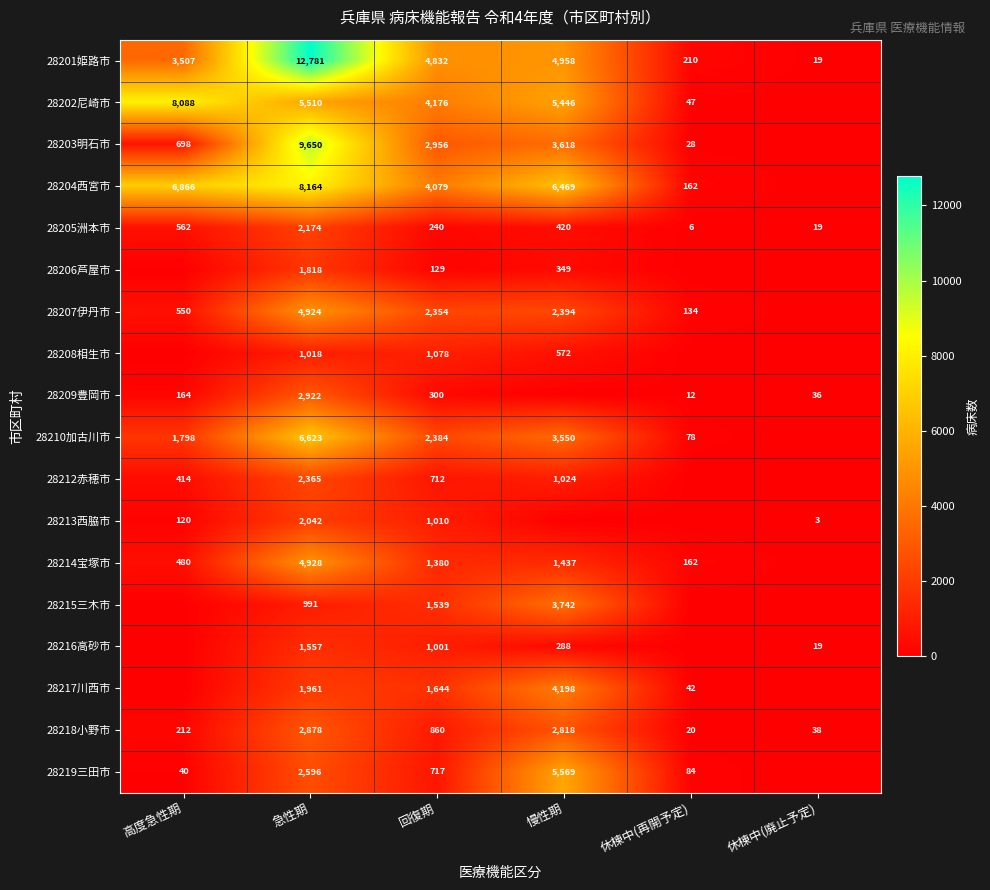

The value of 28209豊岡市 at 休棟中(廃止予定) is 36. True or false?

True